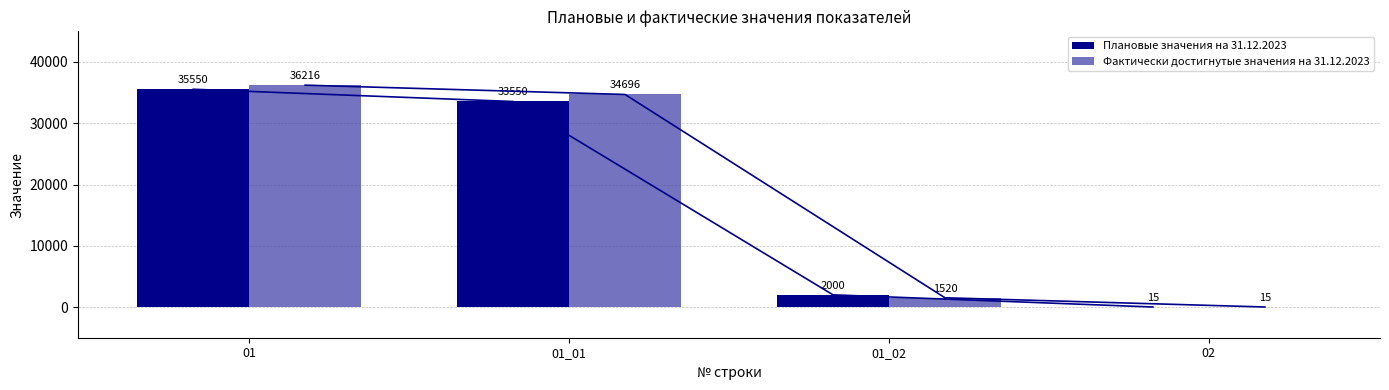

Are the bars horizontal?

No